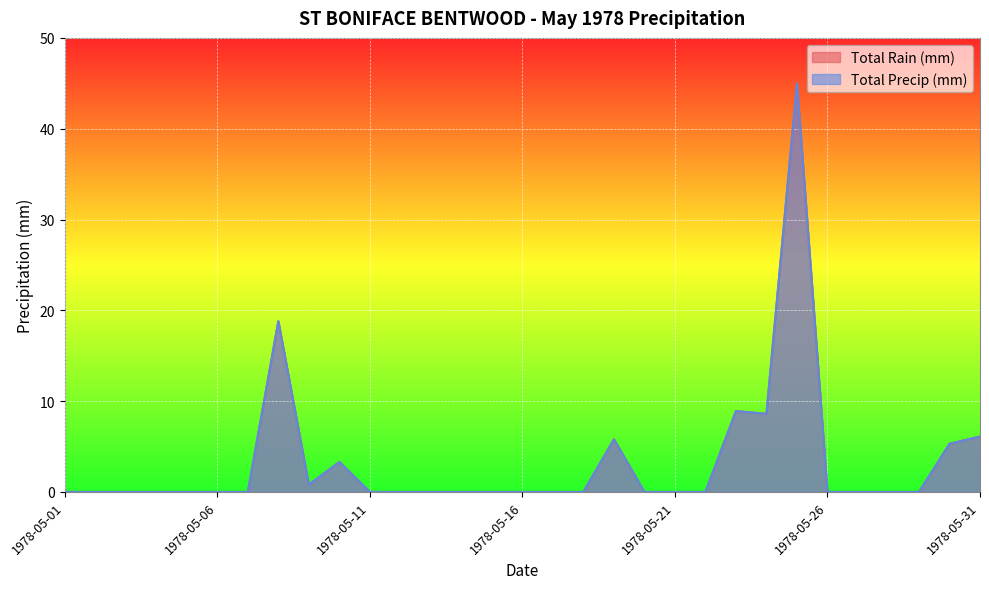

Does the chart display data point markers on the line(s)?

No